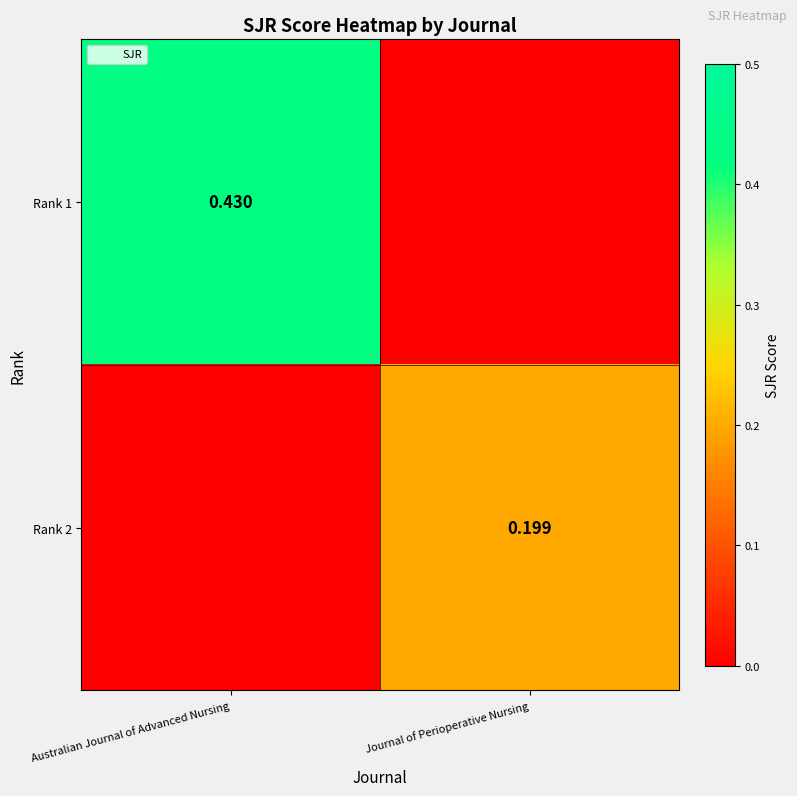

Which series has the widest spread of values?

Rank 1